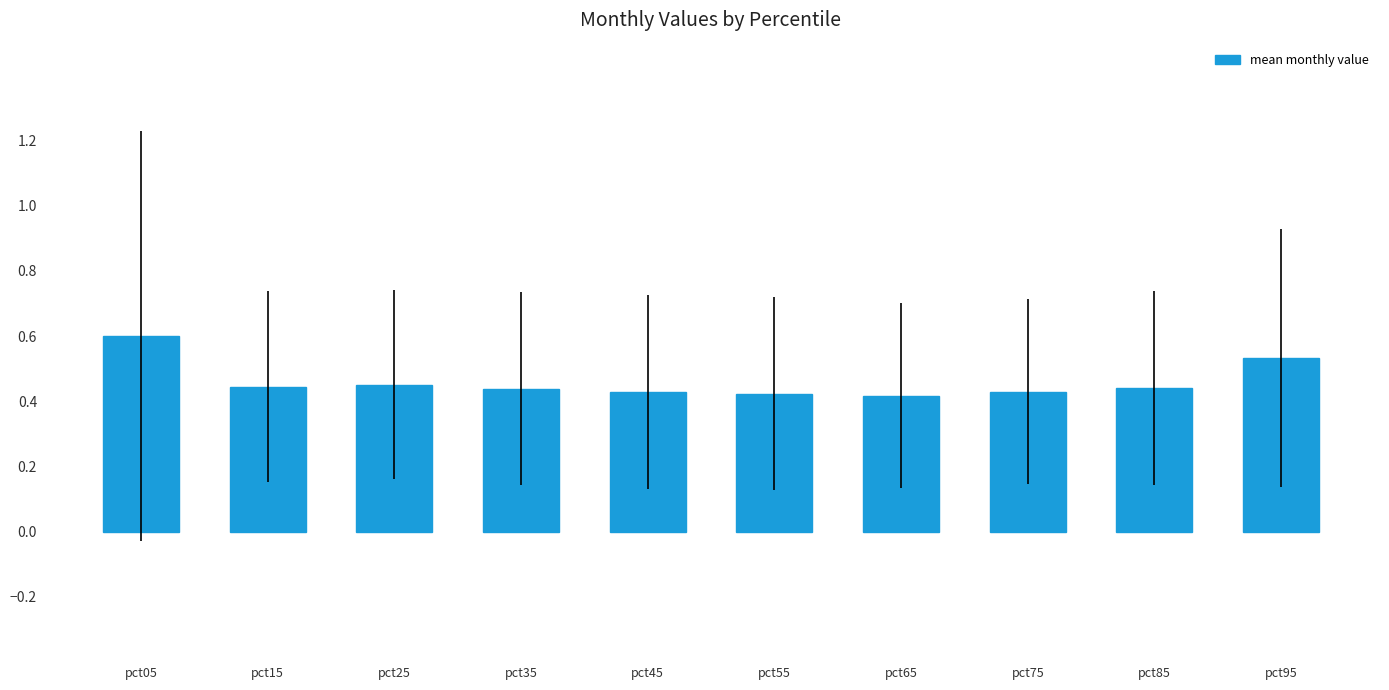

What is the difference between the values at pct15 and pct05?

0.2